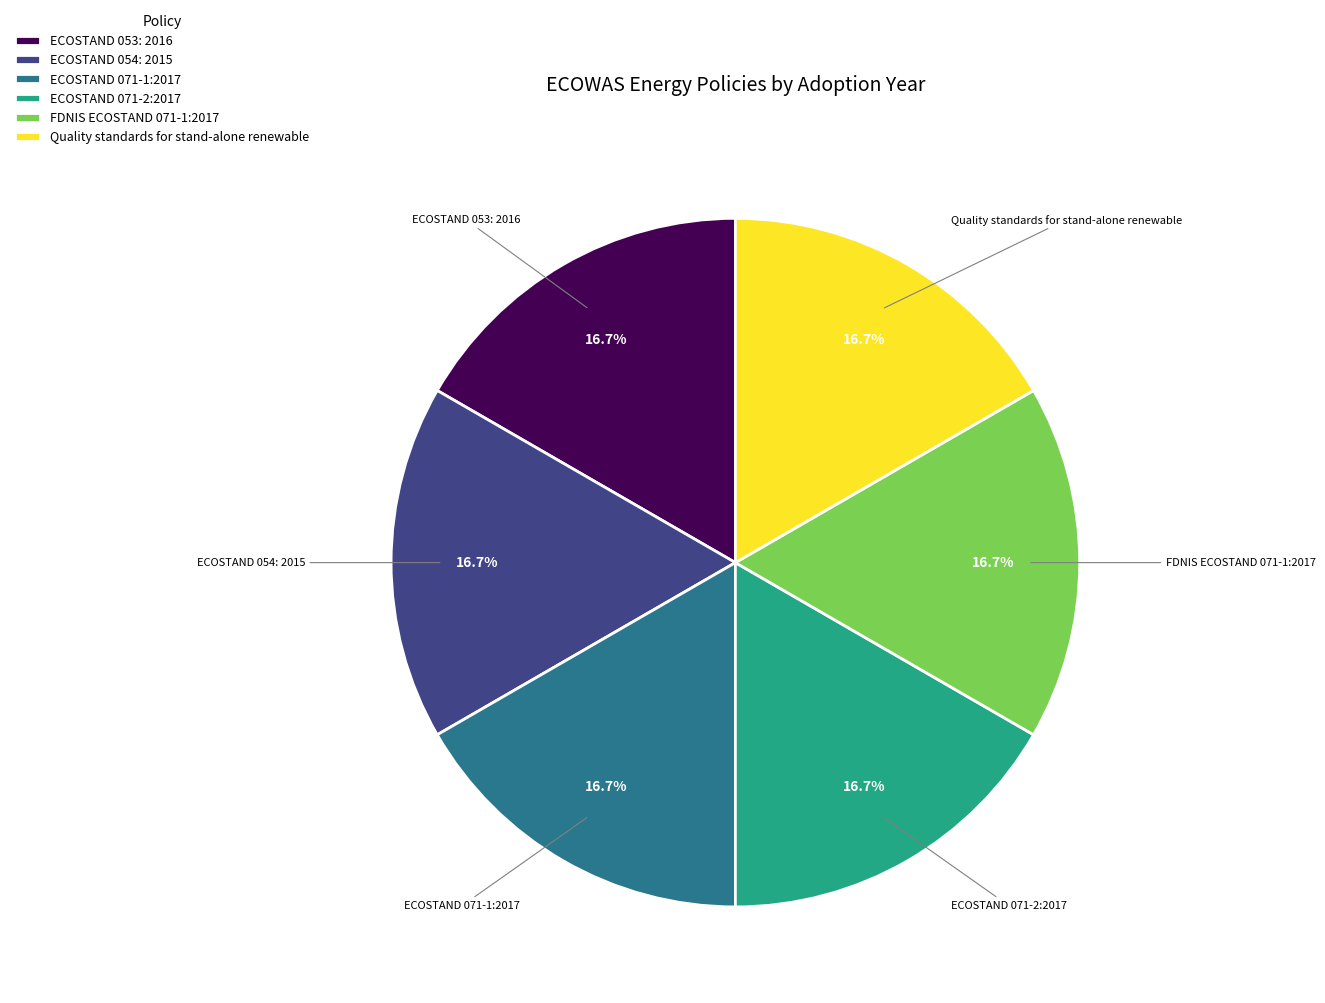

Does Quality standards for stand-alone renewable represent more than half of the total?

No